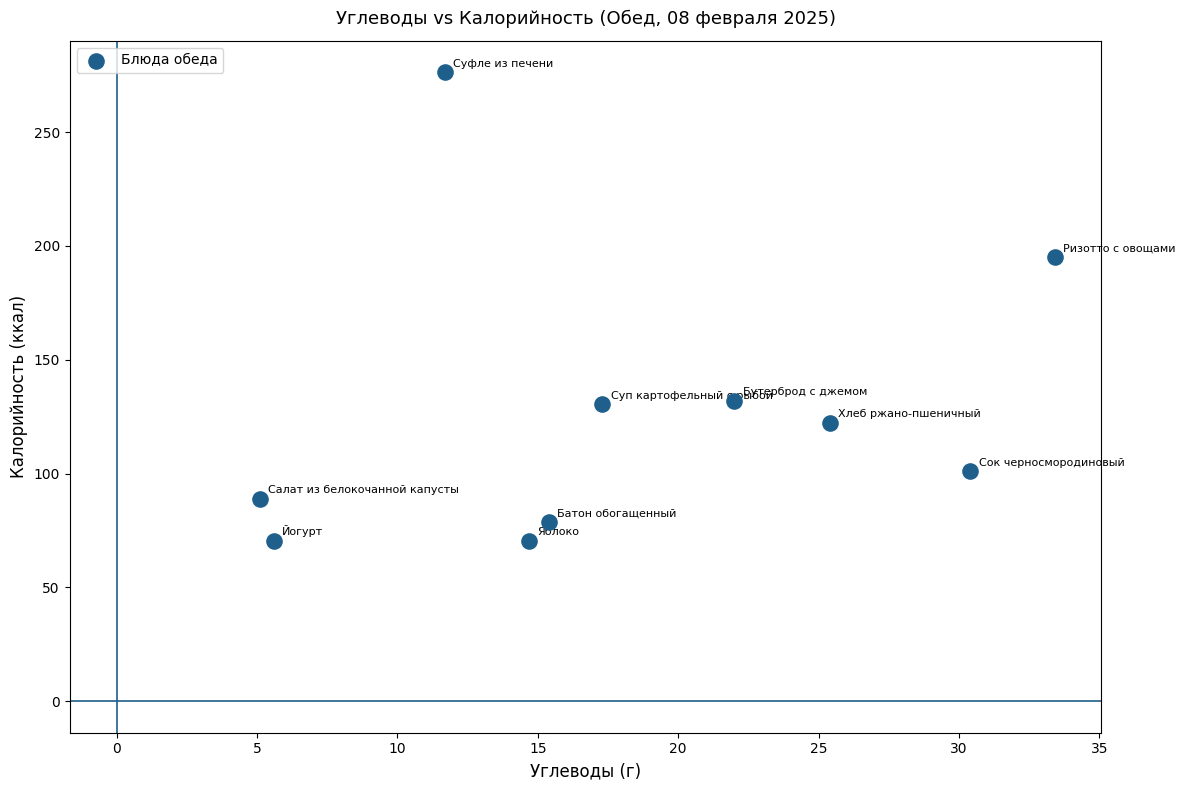

What is the range of X values (max minus min)?

28.3